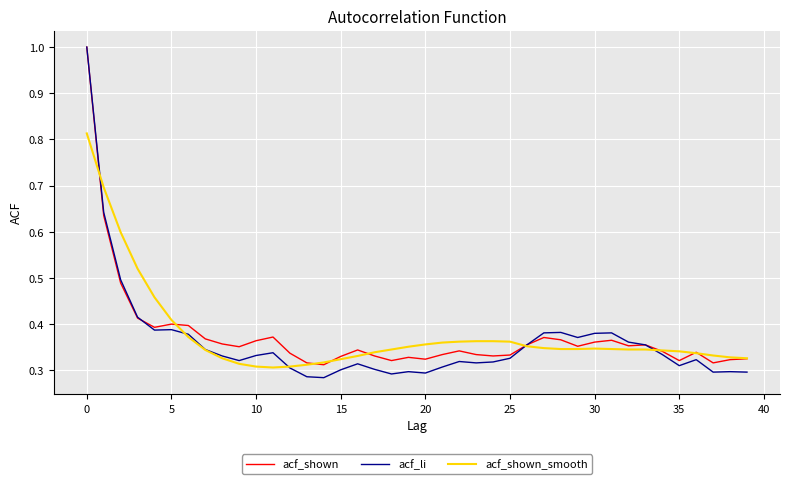

What are all the series names shown in the legend?

acf_shown, acf_li, acf_shown_smooth